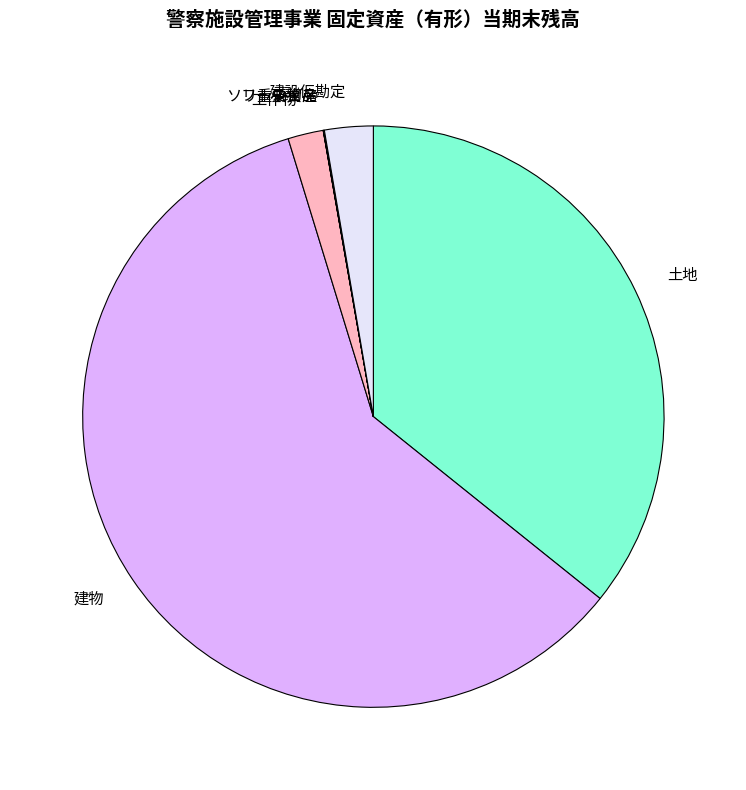

Approximately how many times larger is the value at 建物 compared to 土地?

1.7